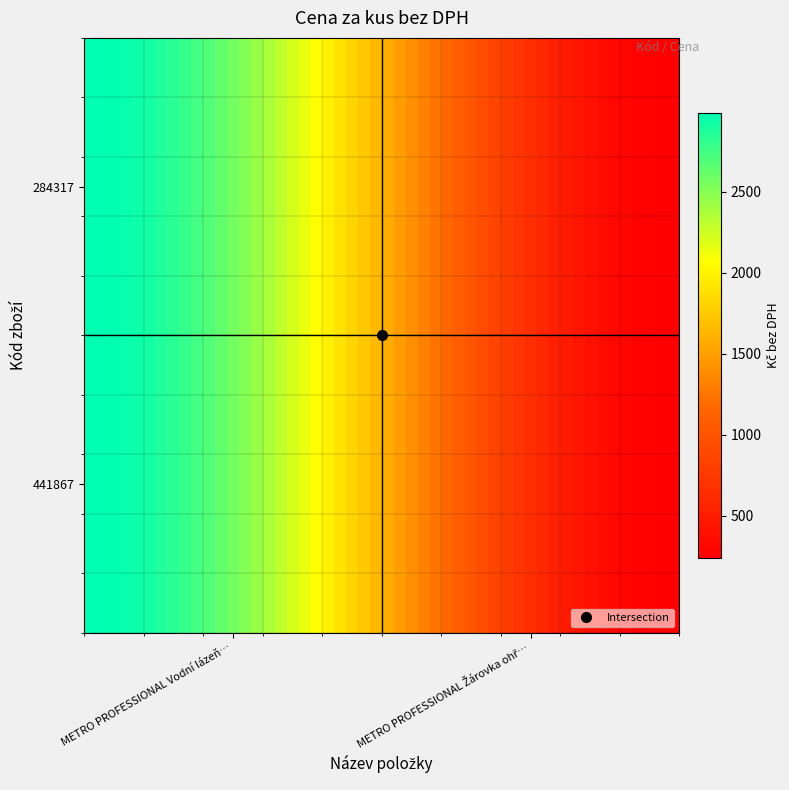

What is the greatest value displayed?

2990